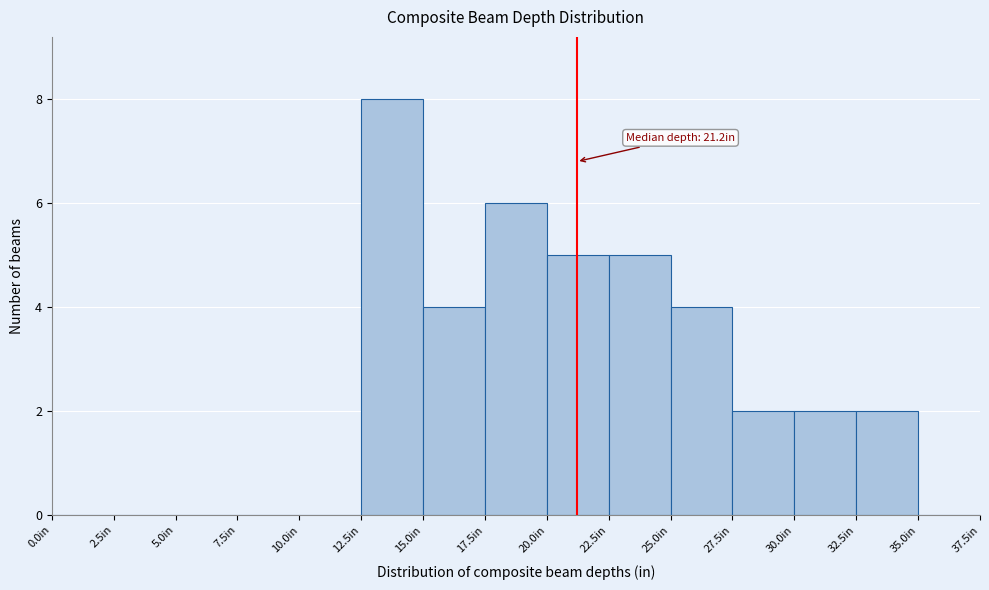

Over which range of the x-axis is the bar tallest?

12.5 to 15.0